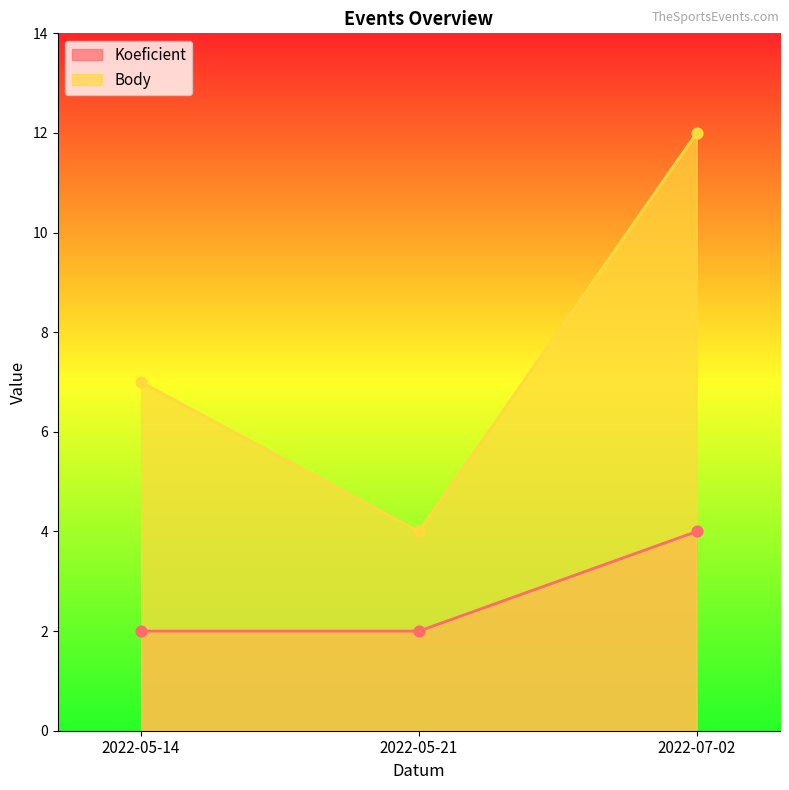

Which series reaches the maximum Y coordinate?

Body